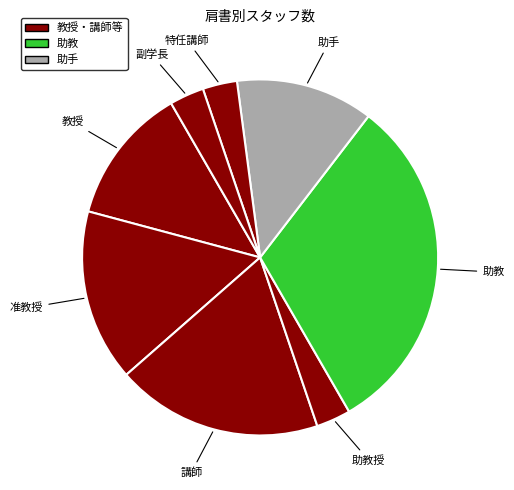

To the nearest percent, what is the average slice percentage?

12%